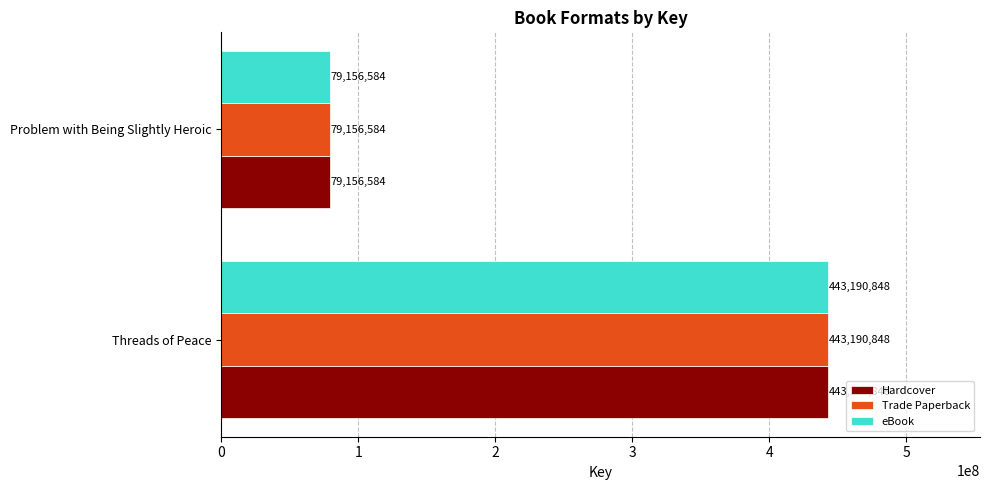

What is the difference between the Trade Paperback values at Problem with Being Slightly Heroic and Threads of Peace?

364034264